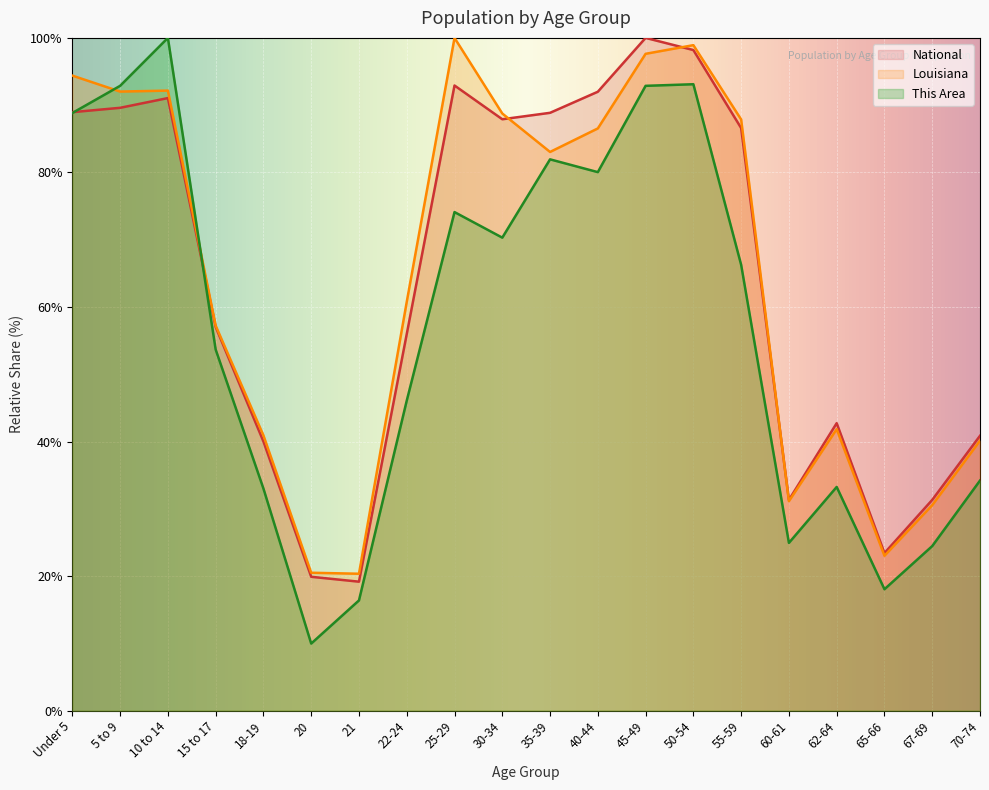

The Louisiana series shows 55.1 at Under 5. True or false?

False